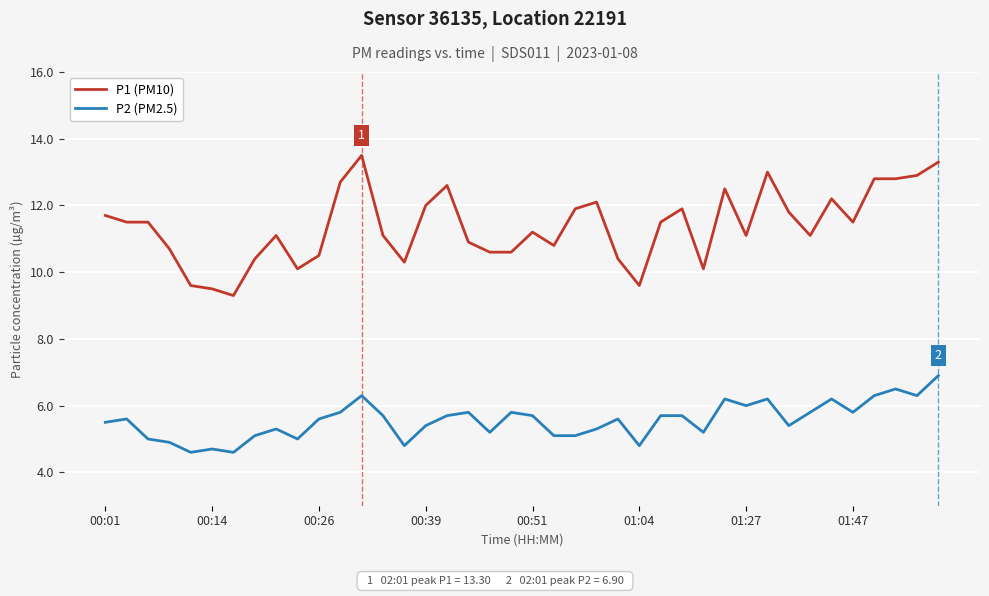

What is the greatest value displayed?

13.5